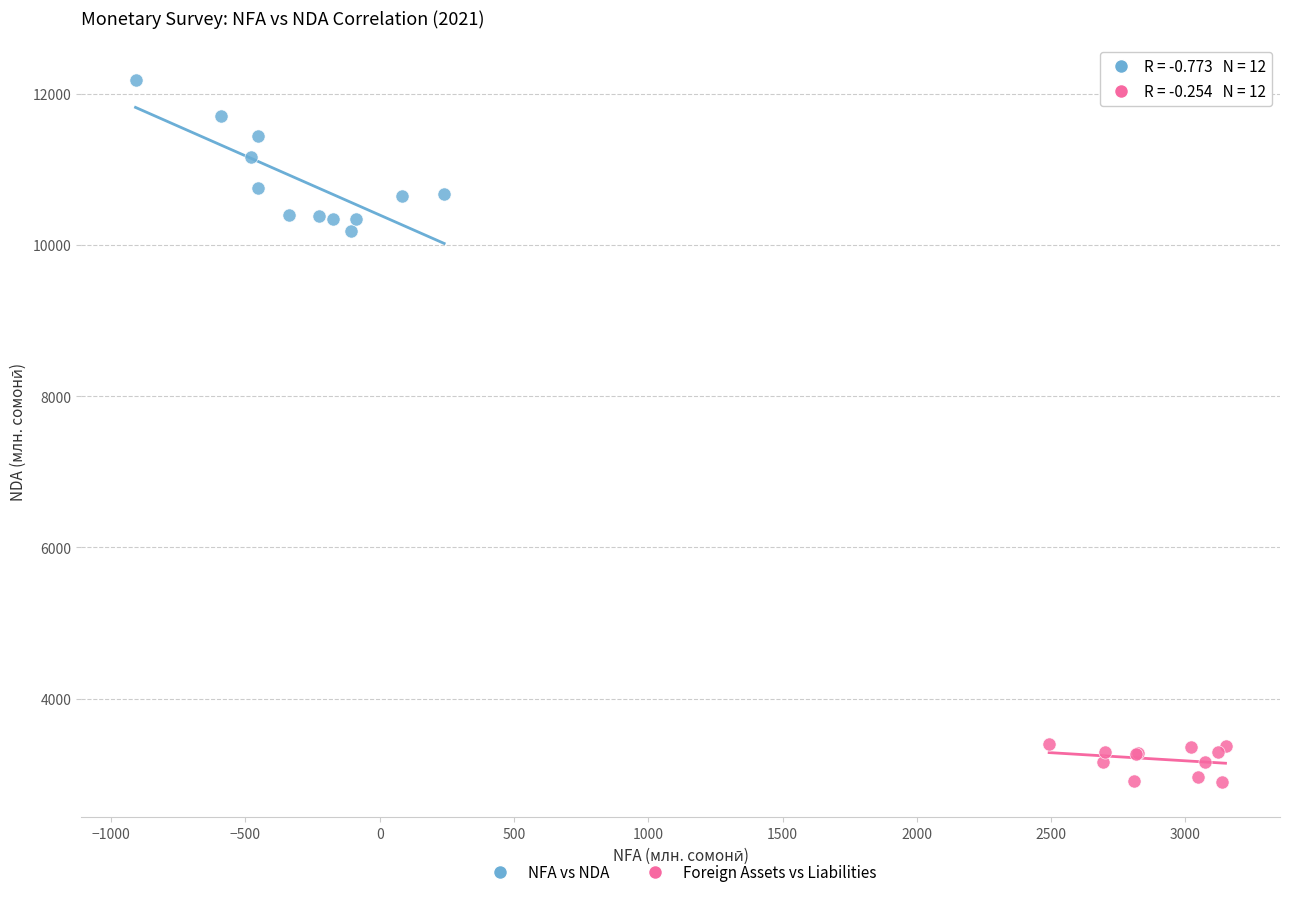

Which series has the largest Y range (max minus min)?

NFA vs NDA